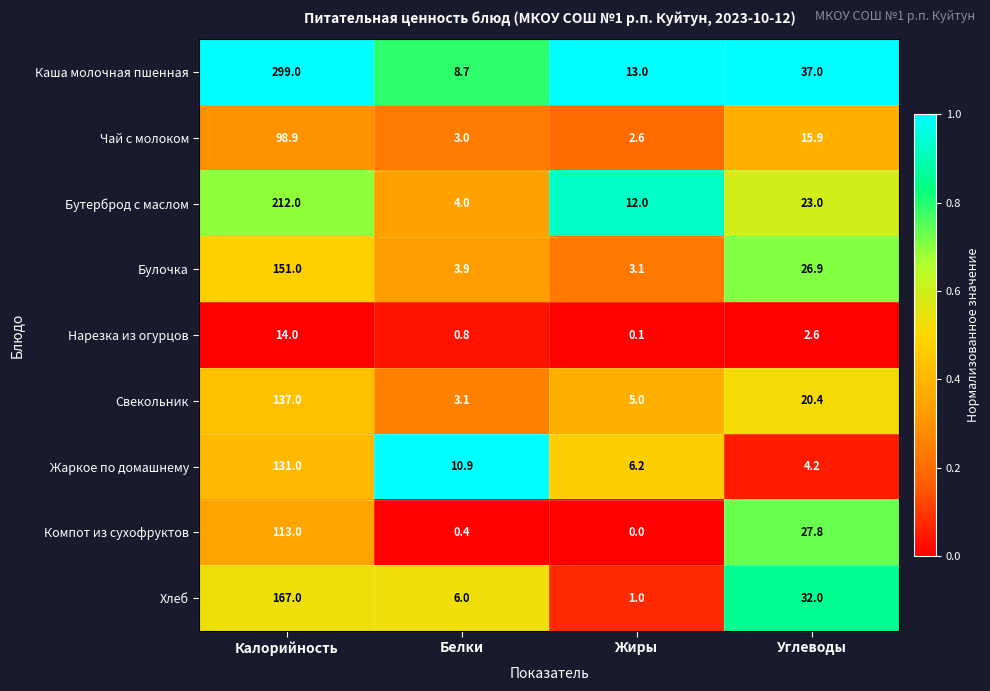

What is the sum of all Нарезка из огурцов values?

17.5